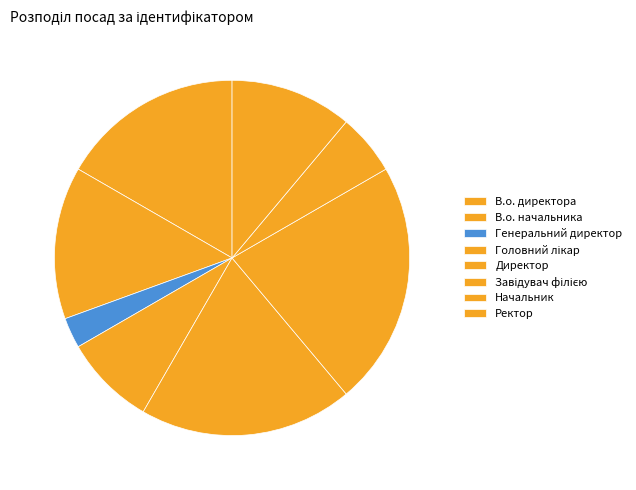

To the nearest percent, what is the difference between the largest and smallest slice percentages?

19%